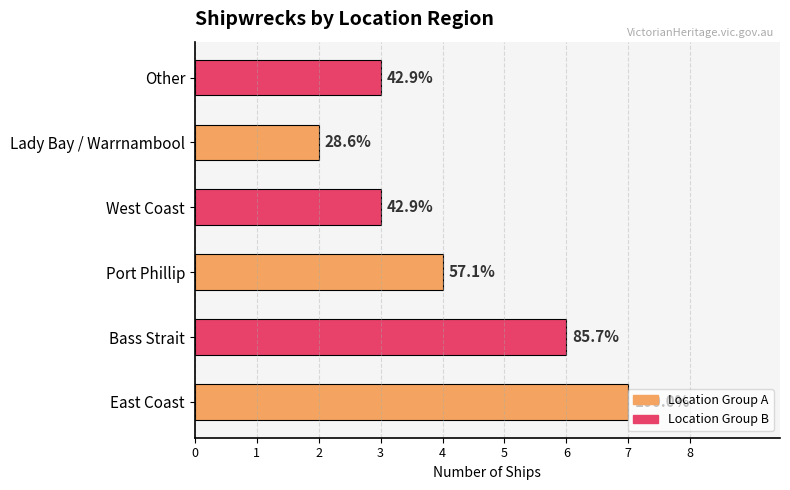

List the labels in order of value, largest first.

East Coast, Bass Strait, Port Phillip, West Coast, Other, Lady Bay / Warrnambool